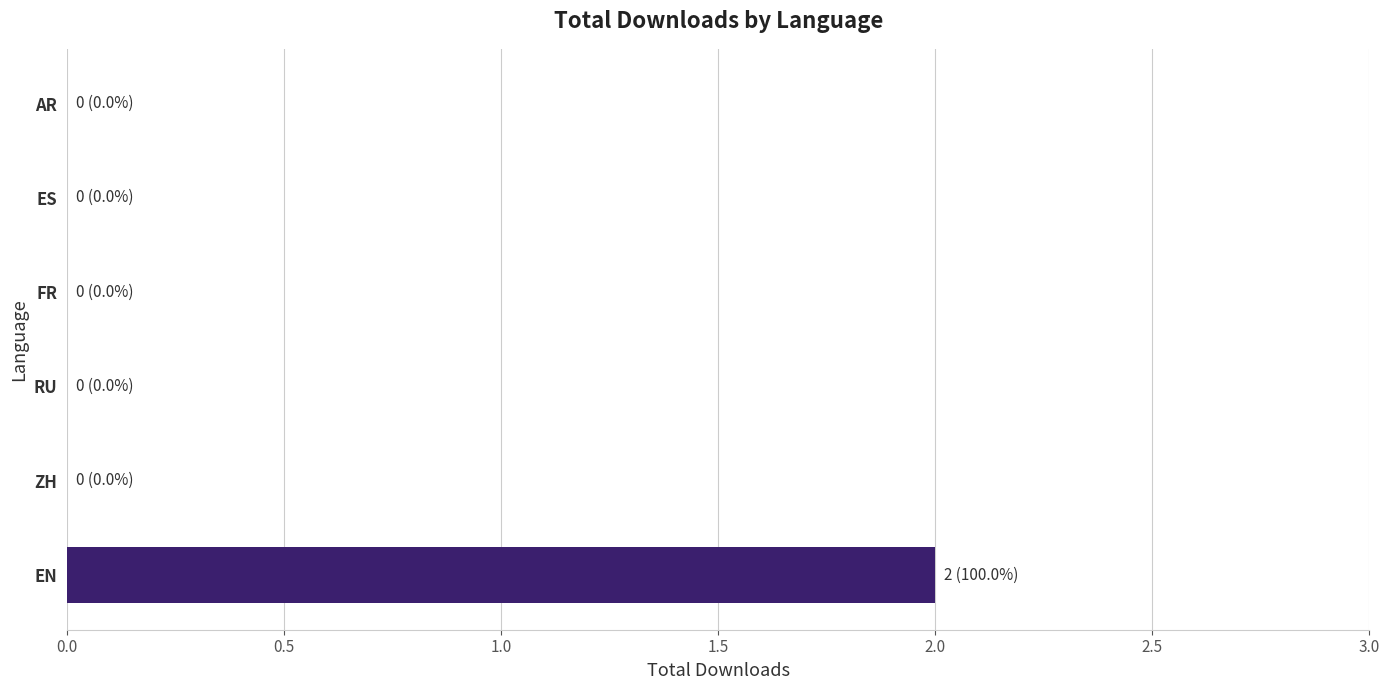

Which category has the highest value across all series?

EN